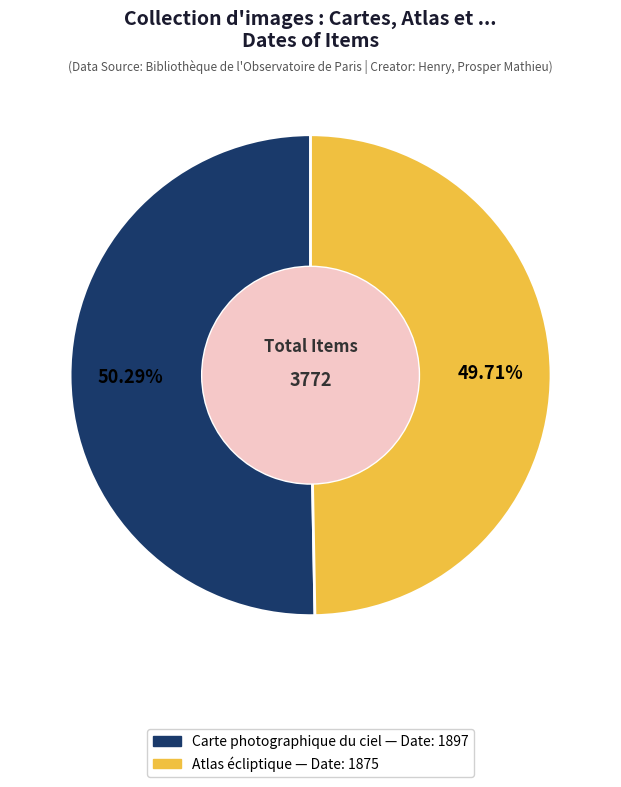

Is there any slice that represents more than half of the pie?

Yes